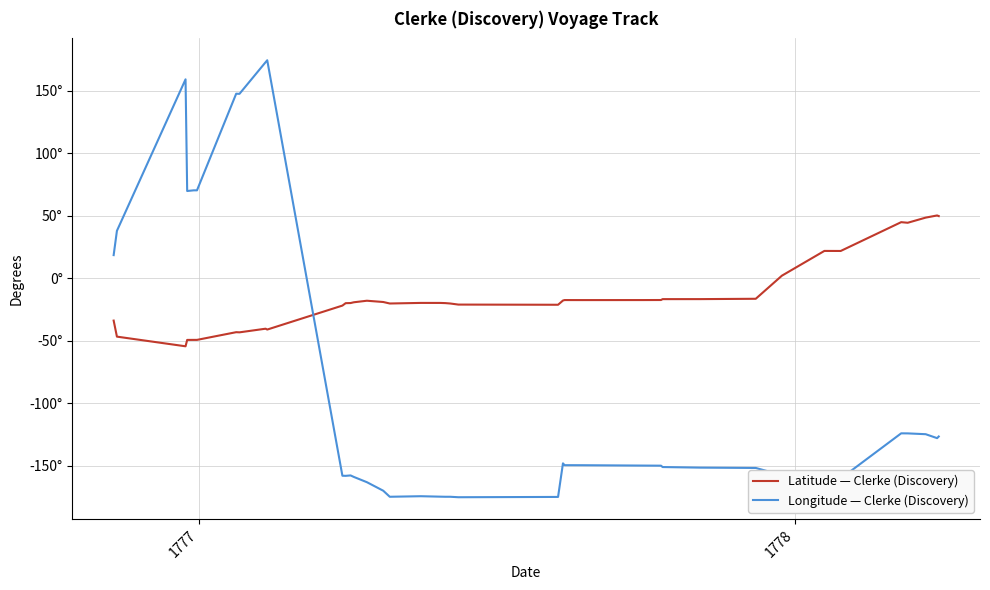

Which series ends up on top after the final intersection of Longitude — Clerke (Discovery) and Latitude — Clerke (Discovery)?

Latitude — Clerke (Discovery)